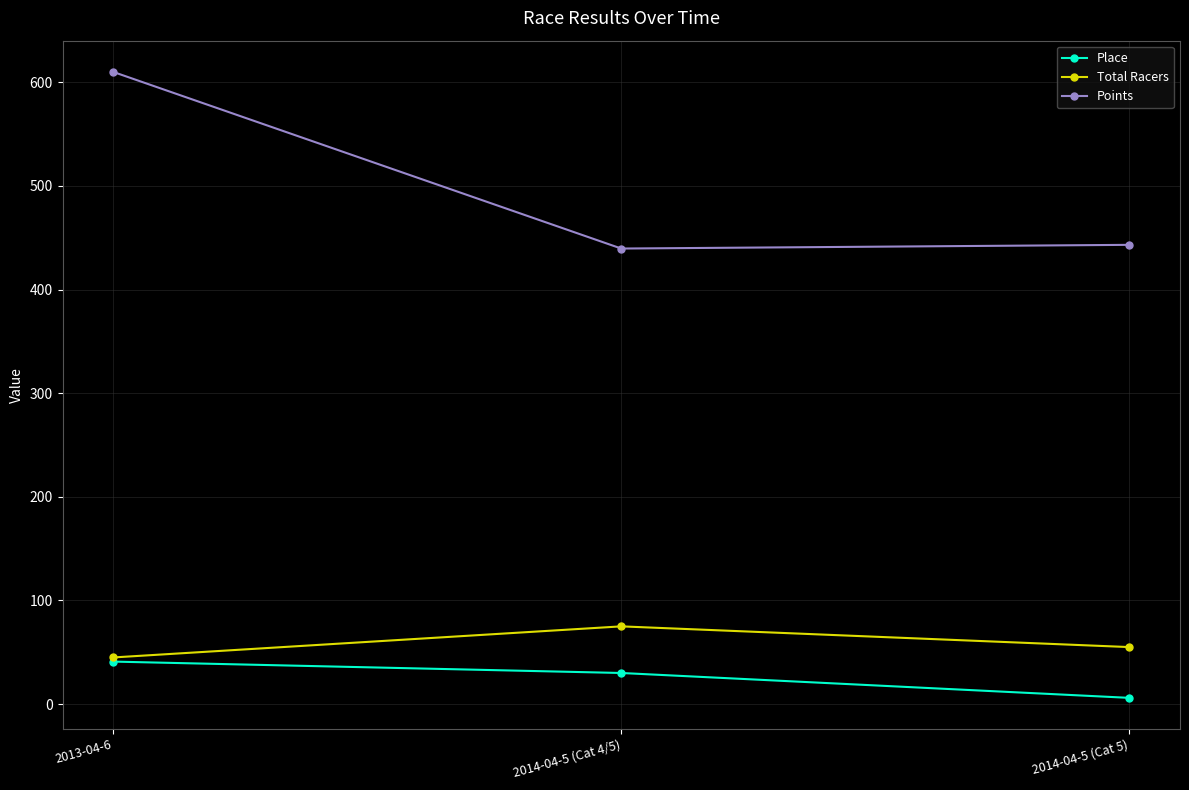

Where is Total Racers nearest to the value 60?

2014-04-5 (Cat 5)